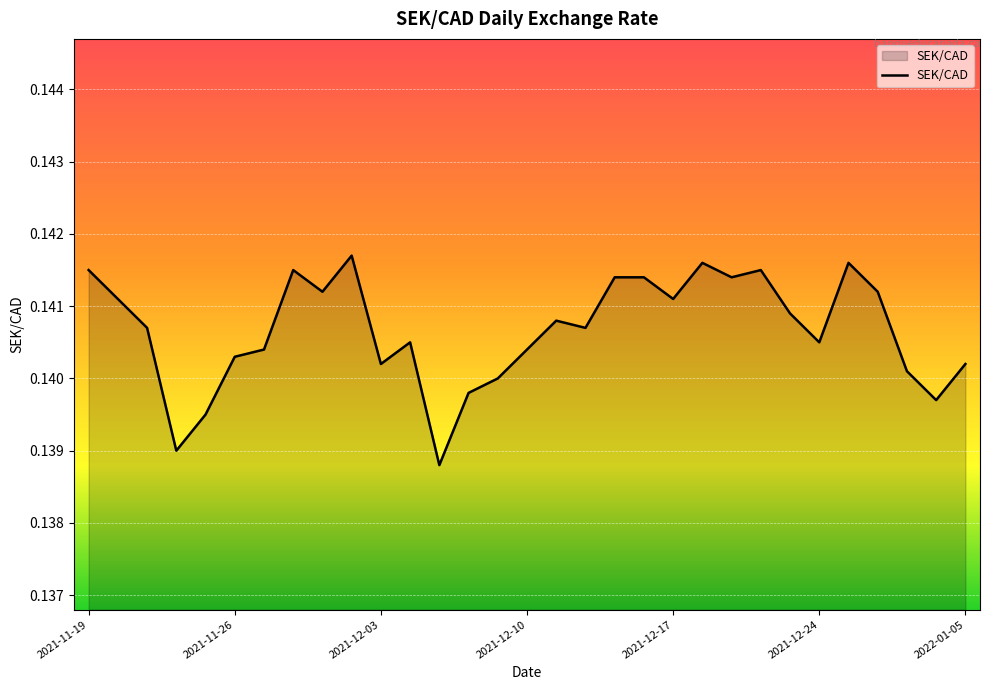

Does the chart display data point markers on the line(s)?

No